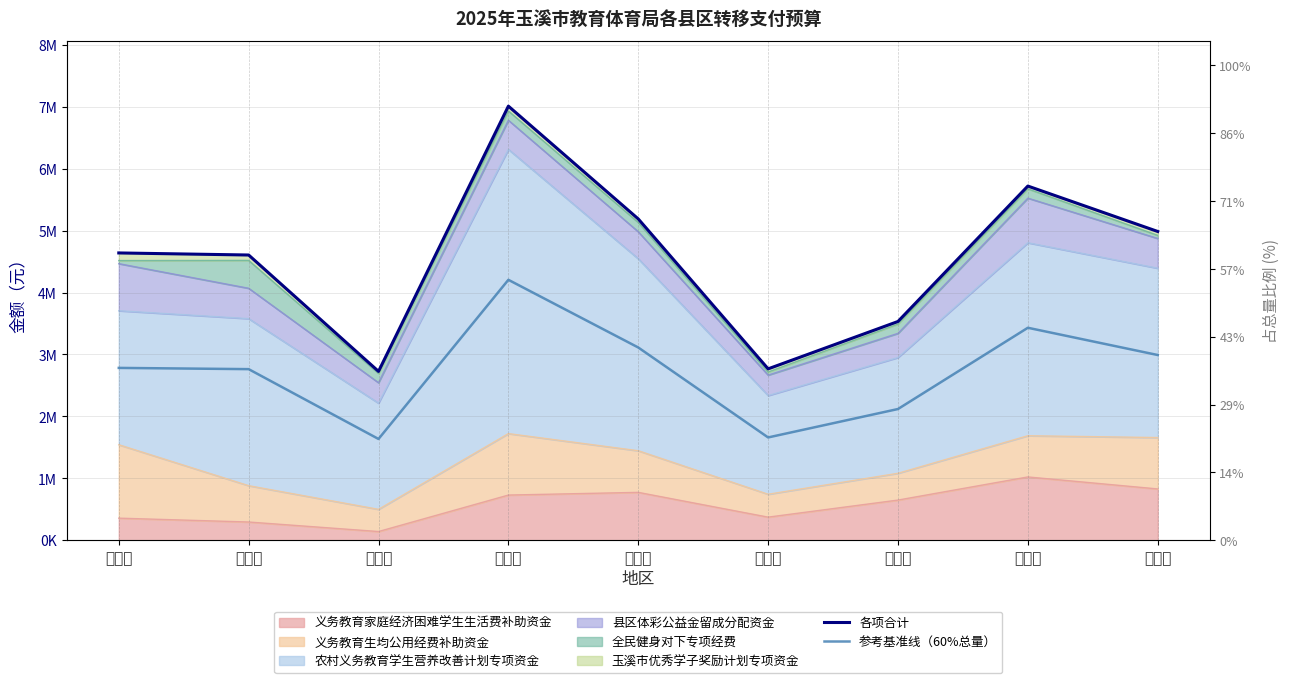

Between 红塔区 and 通海县, which series saw the biggest shift?

各项合计